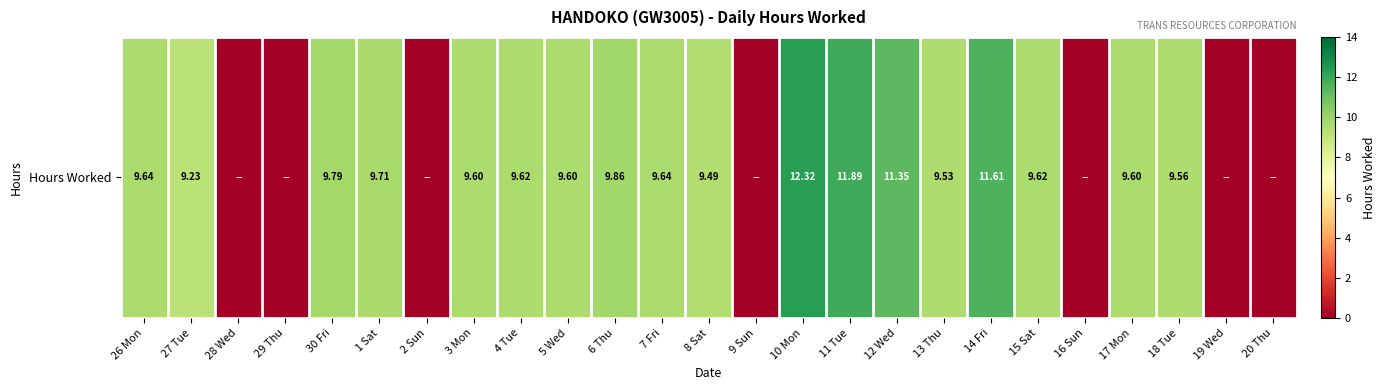

Which label corresponds to the smallest value in the chart?

28 Wed